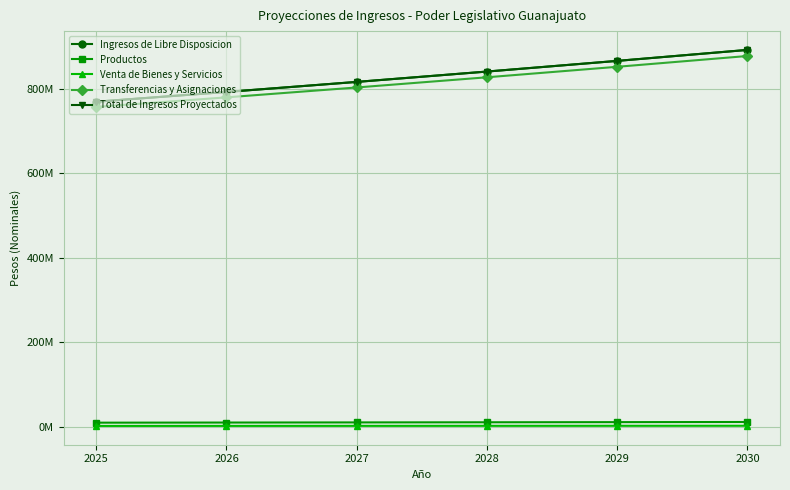

Does the chart have visible grid lines?

Yes